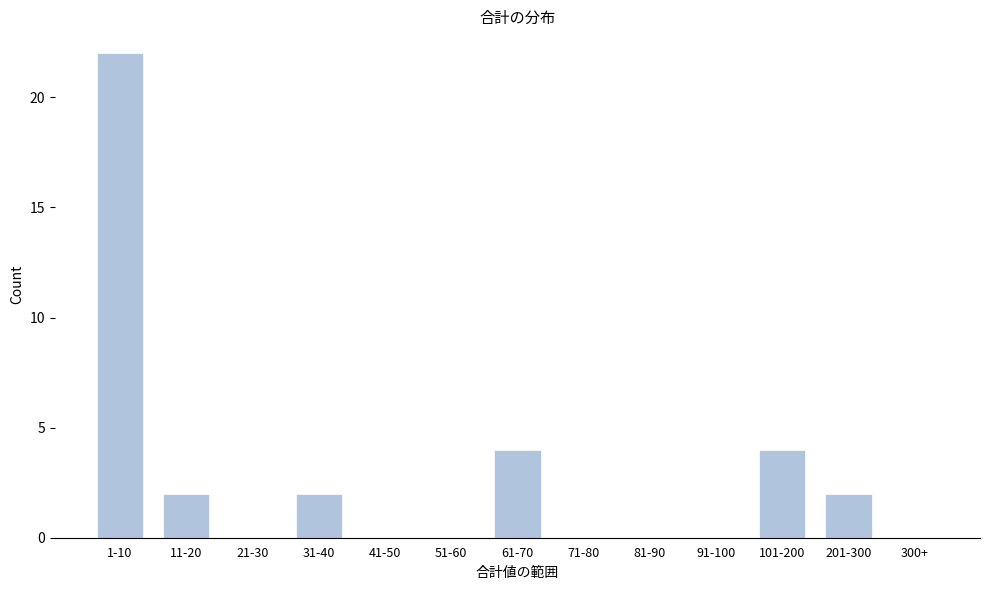

Reading left to right, list all the values displayed in this chart.

1-10=22	11-20=2	21-30=0	31-40=2	41-50=0	51-60=0	61-70=4	71-80=0	81-90=0	91-100=0	101-200=4	201-300=2	300+=0